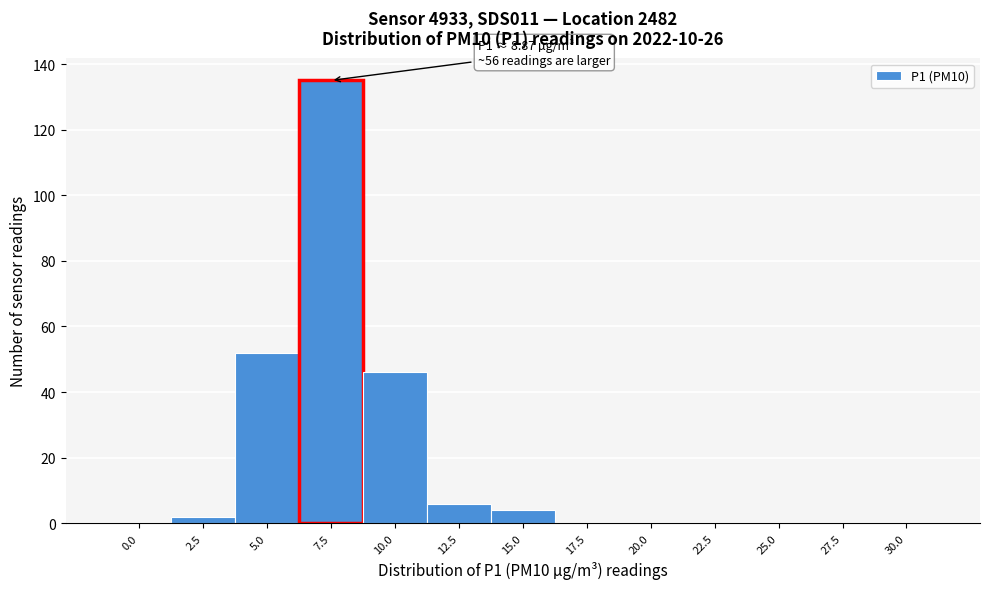

Reading left to right, extract all data points from this chart.

0.0=0	2.5=2	5.0=52	7.5=135	10.0=46	12.5=6	15.0=4	17.5=0	20.0=0	22.5=0	25.0=0	27.5=0	30.0=0